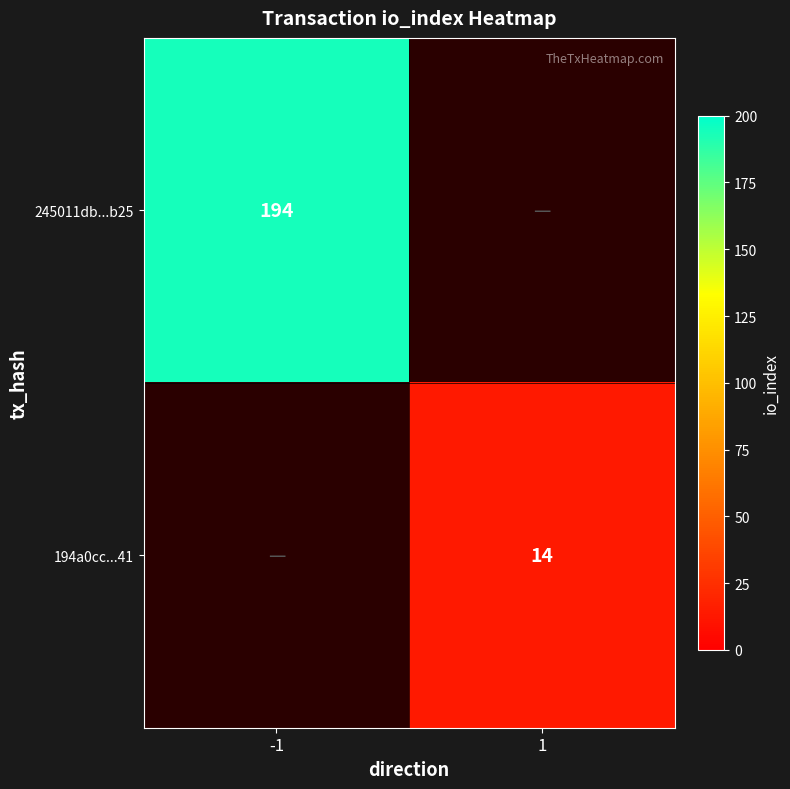

Is the value of 245011db...b25 at -1 greater than the value of 194a0cc...41 at 1?

Yes